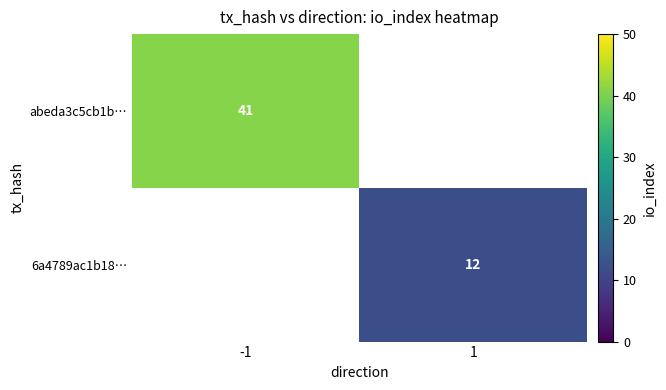

Which has a higher value, 1 or -1?

-1